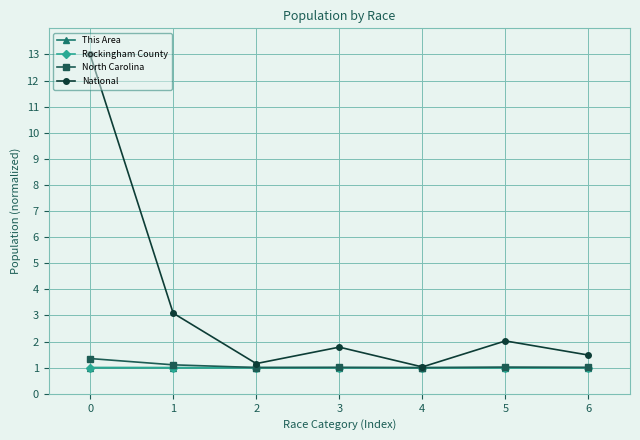

True or false: North Carolina has more than 0 interior local peaks.

True